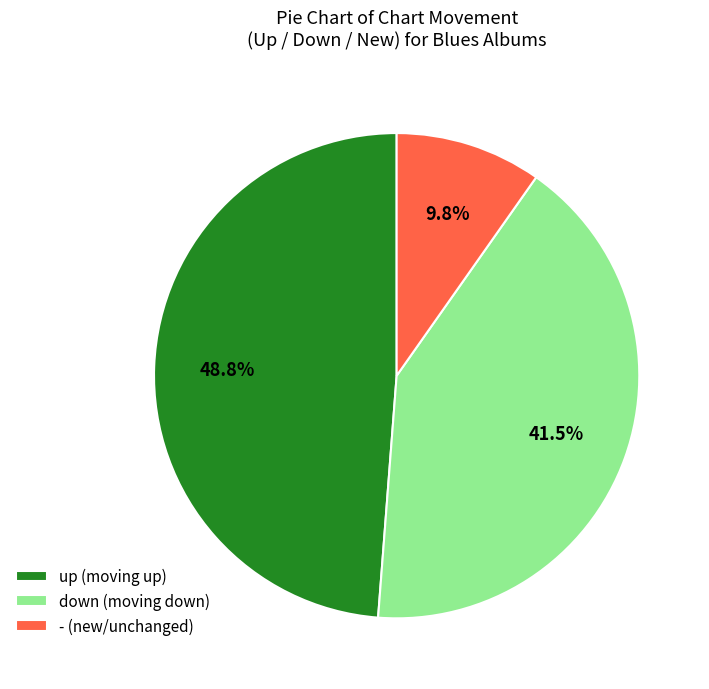

How many slices are in this pie chart?

3